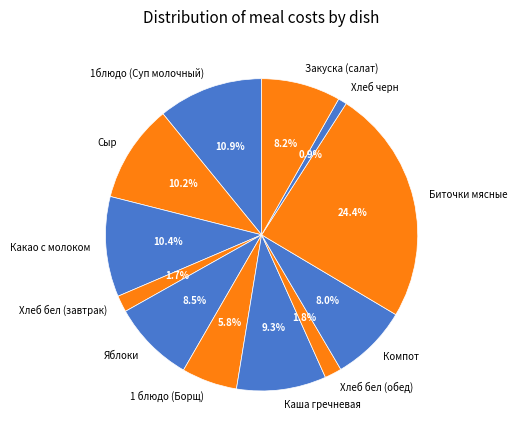

What percentage is NOT represented by Хлеб бел (обед)?

98.2%